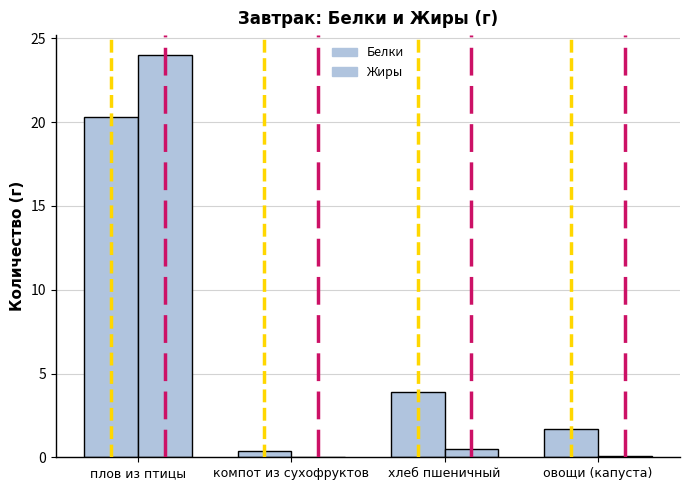

At хлеб пшеничный, list the series in order from largest to smallest.

Белки, Жиры